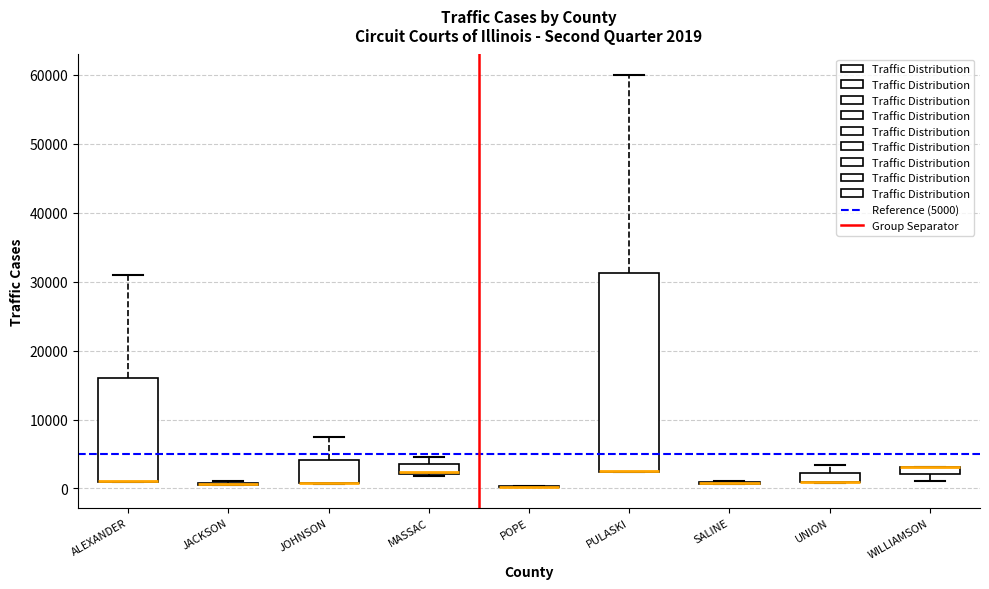

Which box is the tallest, from its lower edge to its upper edge?

PULASKI